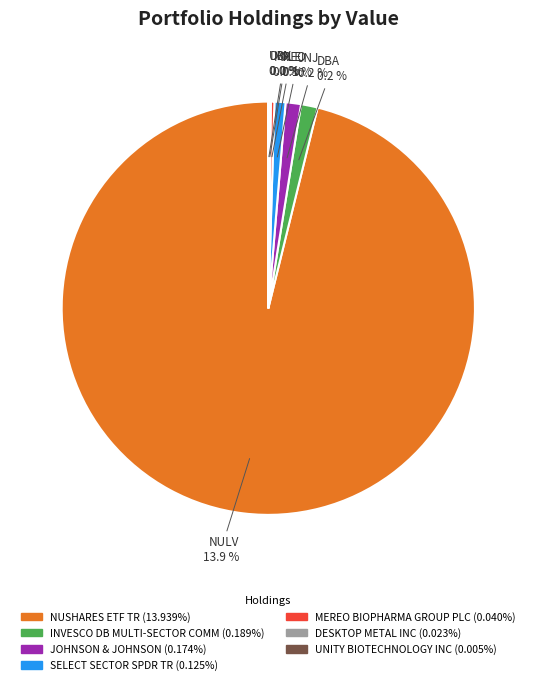

To the nearest percent, what is the average slice percentage?

14%